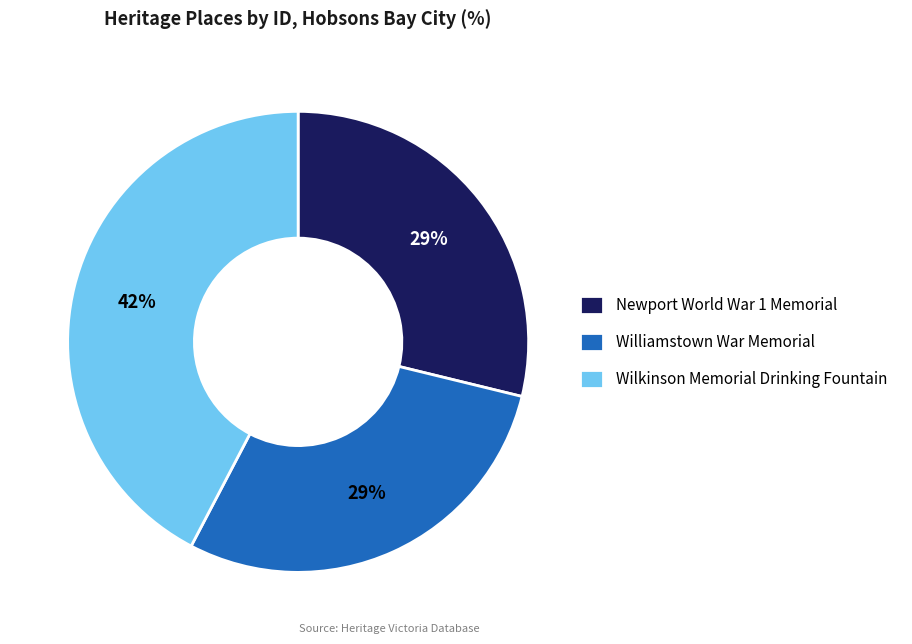

Is there a majority slice in this chart?

No